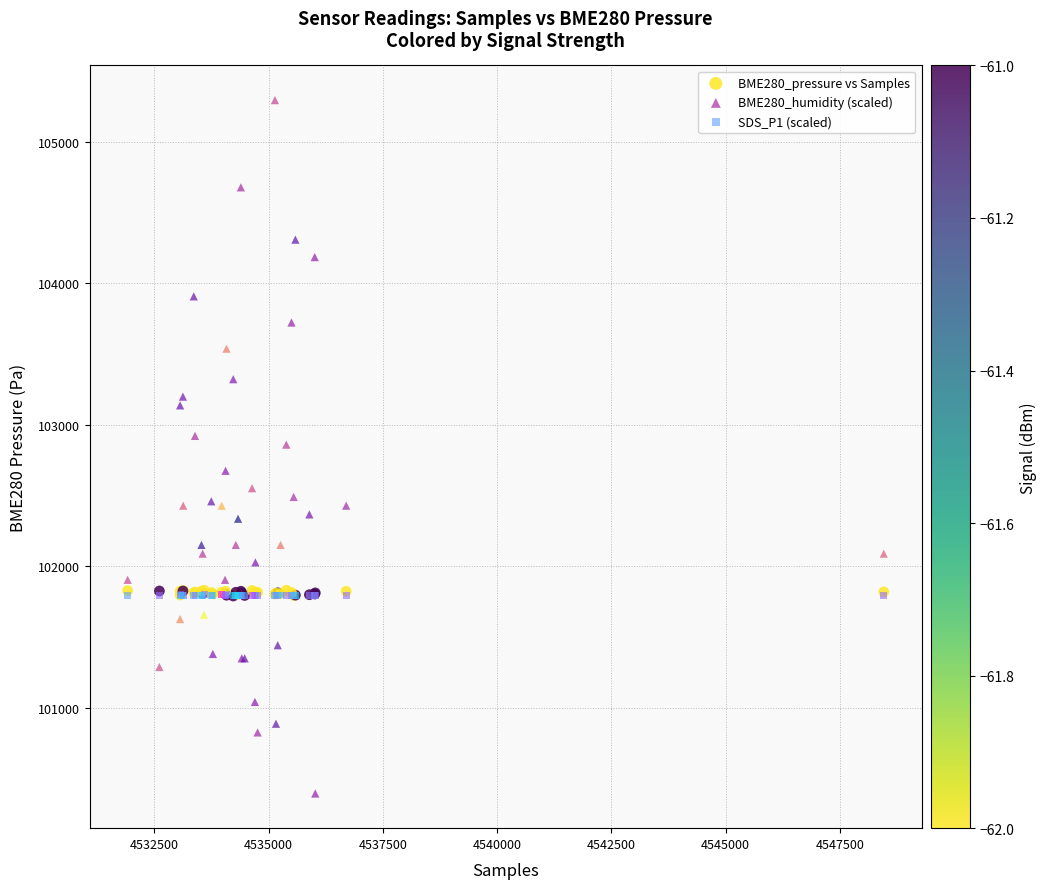

Which series contains the lowest Y value?

BME280_humidity (scaled)